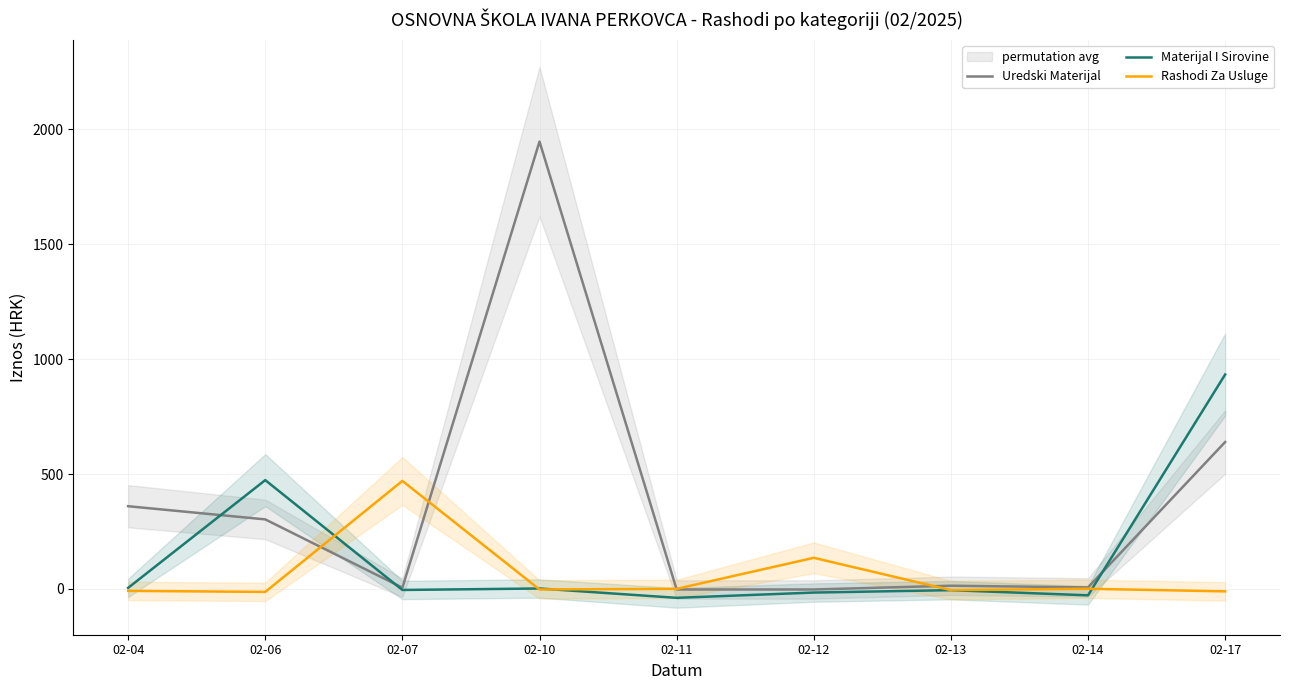

How many times do Uredski Materijal and Materijal I Sirovine cross each other?

3